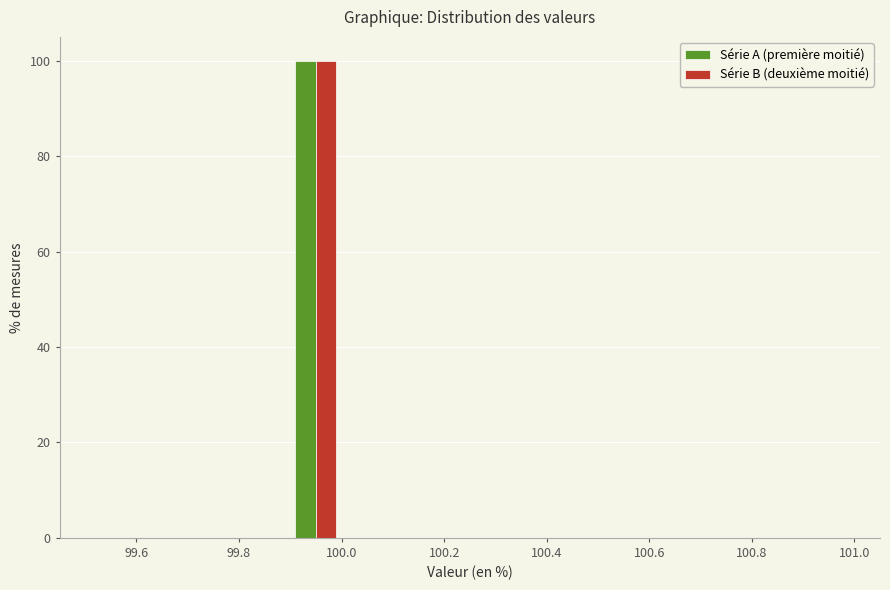

Reading left to right, transcribe this chart: for each range on the x-axis, give the height of each series' bar. The values are not printed on the chart, so give them approximately, as read against the axis.

99.5 to 99.6: Série A (première moitié)=0	Série B (deuxième moitié)=0
99.6 to 99.7: Série A (première moitié)=0	Série B (deuxième moitié)=0
99.7 to 99.8: Série A (première moitié)=0	Série B (deuxième moitié)=0
99.8 to 99.9: Série A (première moitié)=0	Série B (deuxième moitié)=0
99.9 to 100.0: Série A (première moitié)=100	Série B (deuxième moitié)=100
100.0 to 100.1: Série A (première moitié)=0	Série B (deuxième moitié)=0
100.1 to 100.2: Série A (première moitié)=0	Série B (deuxième moitié)=0
100.2 to 100.3: Série A (première moitié)=0	Série B (deuxième moitié)=0
100.3 to 100.4: Série A (première moitié)=0	Série B (deuxième moitié)=0
100.4 to 100.5: Série A (première moitié)=0	Série B (deuxième moitié)=0
100.5 to 100.6: Série A (première moitié)=0	Série B (deuxième moitié)=0
100.6 to 100.7: Série A (première moitié)=0	Série B (deuxième moitié)=0
100.7 to 100.8: Série A (première moitié)=0	Série B (deuxième moitié)=0
100.8 to 100.9: Série A (première moitié)=0	Série B (deuxième moitié)=0
100.9 to 101.0: Série A (première moitié)=0	Série B (deuxième moitié)=0